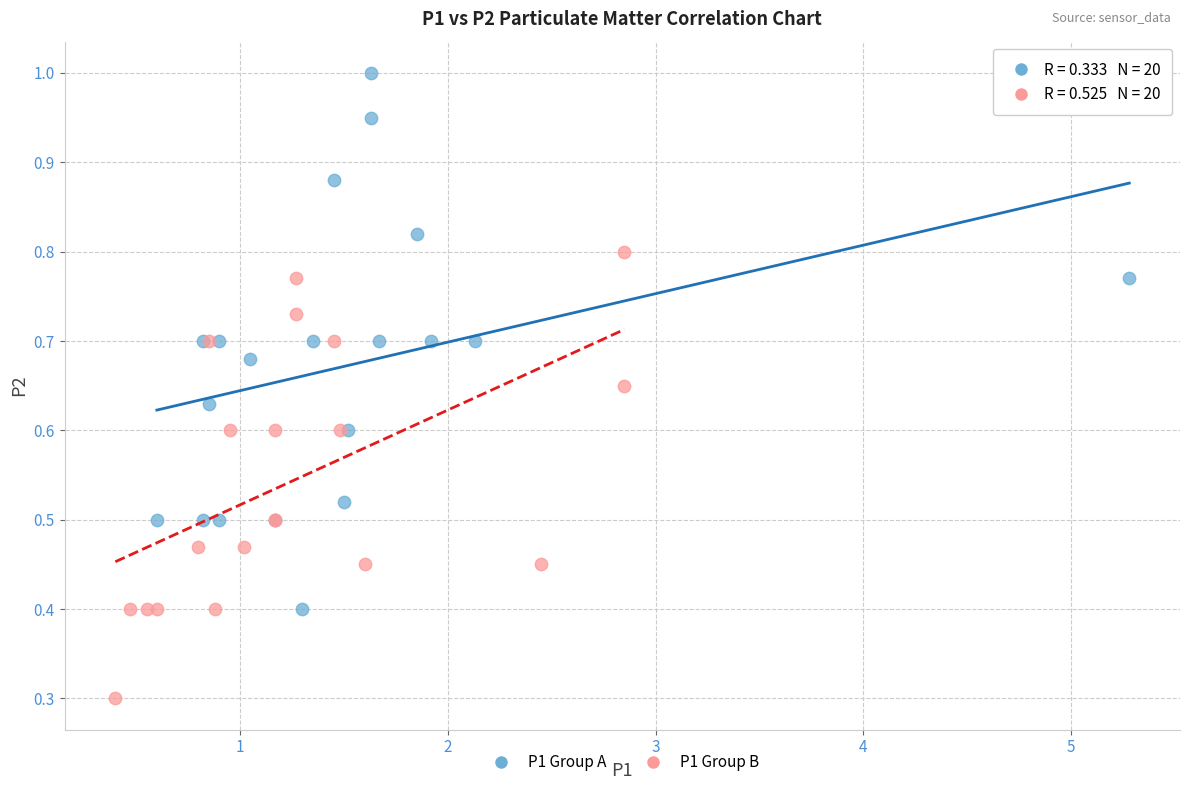

Which series contains the highest Y value?

P1 Group A